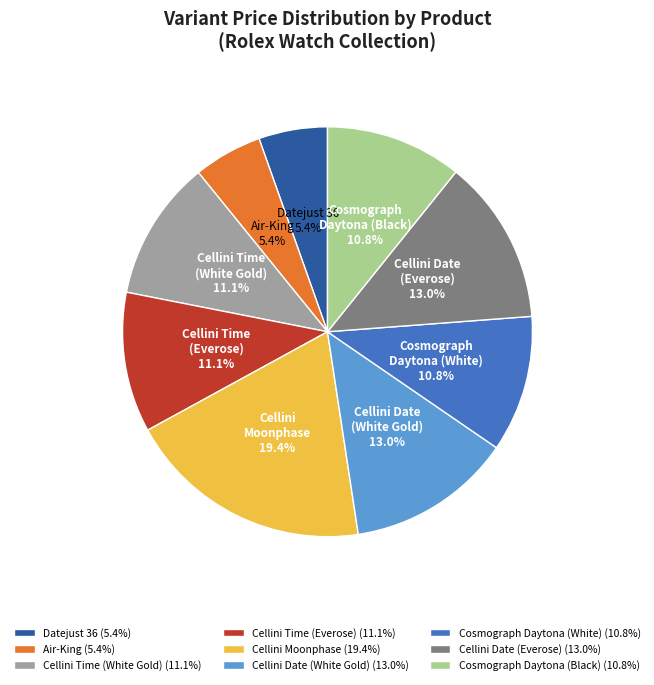

What is the total percentage of Air-King and Cellini Date (Everose)?

18.4%